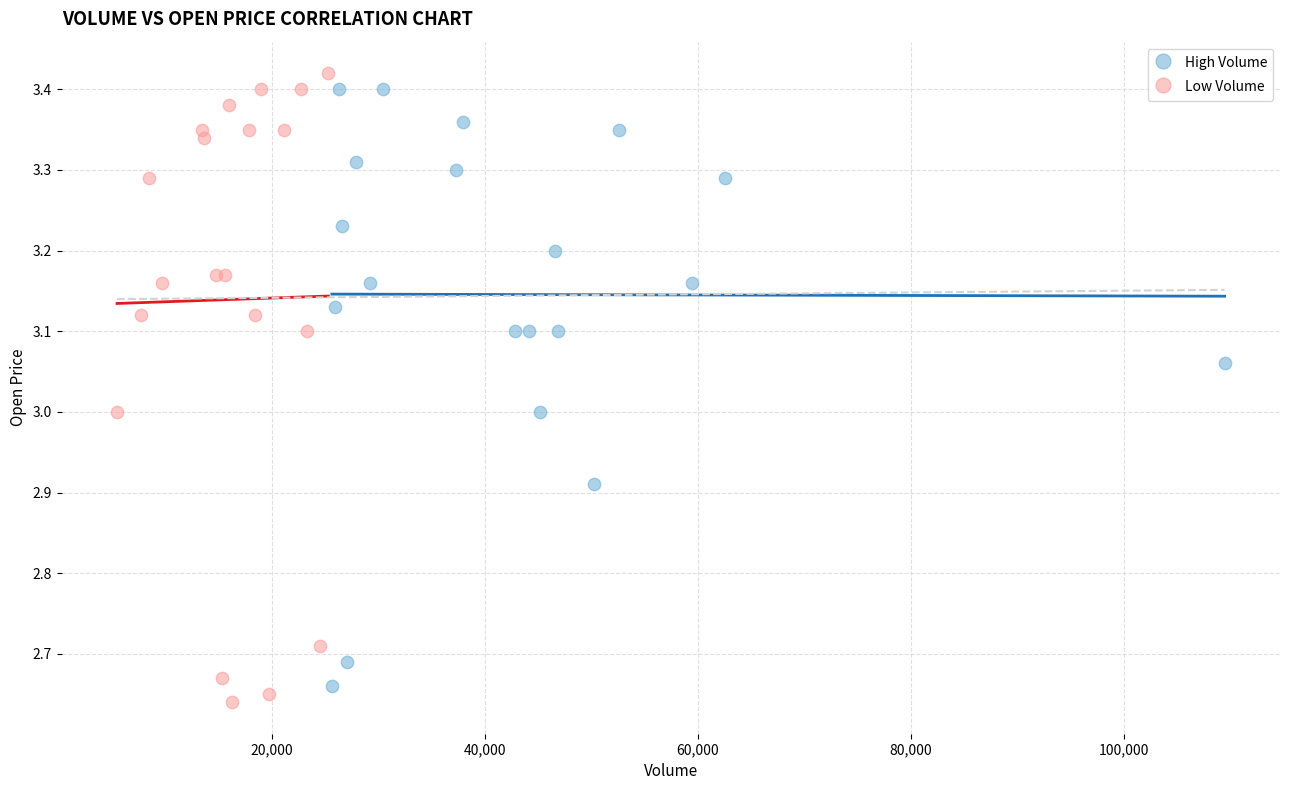

Which series has the widest spread of Y values?

Low Volume